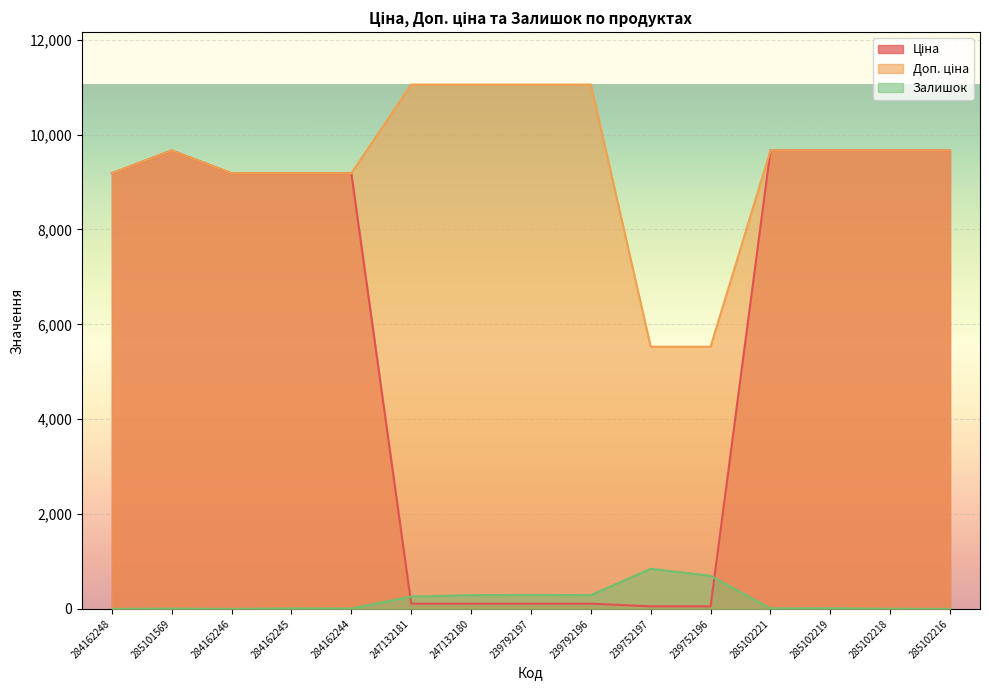

What position from the left is 284162246?

3